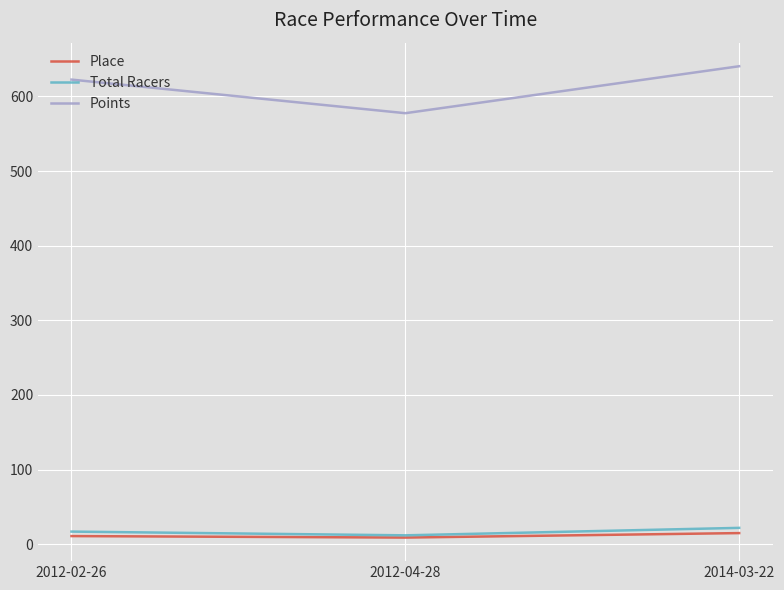

Rank the series by their maximum value, from lowest to highest.

Place, Total Racers, Points